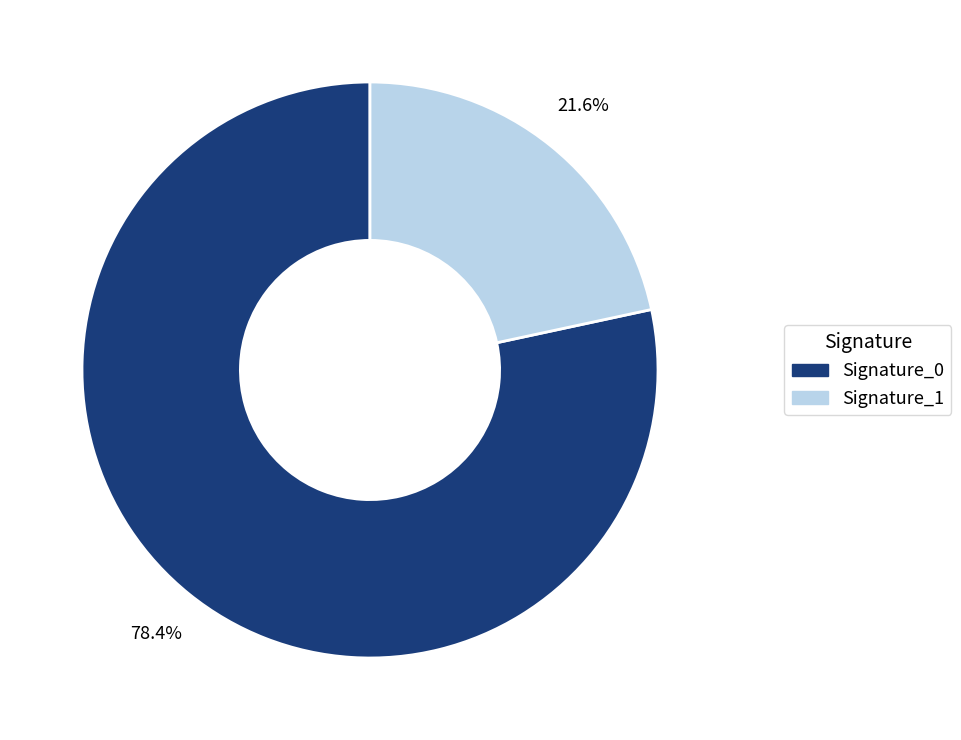

What portion of the pie excludes Signature_1?

78.4%